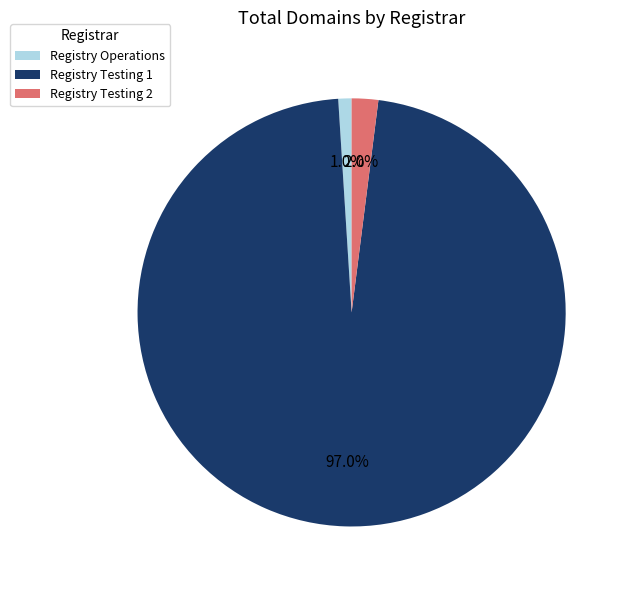

Which category has the smallest portion of the pie?

Registry Operations